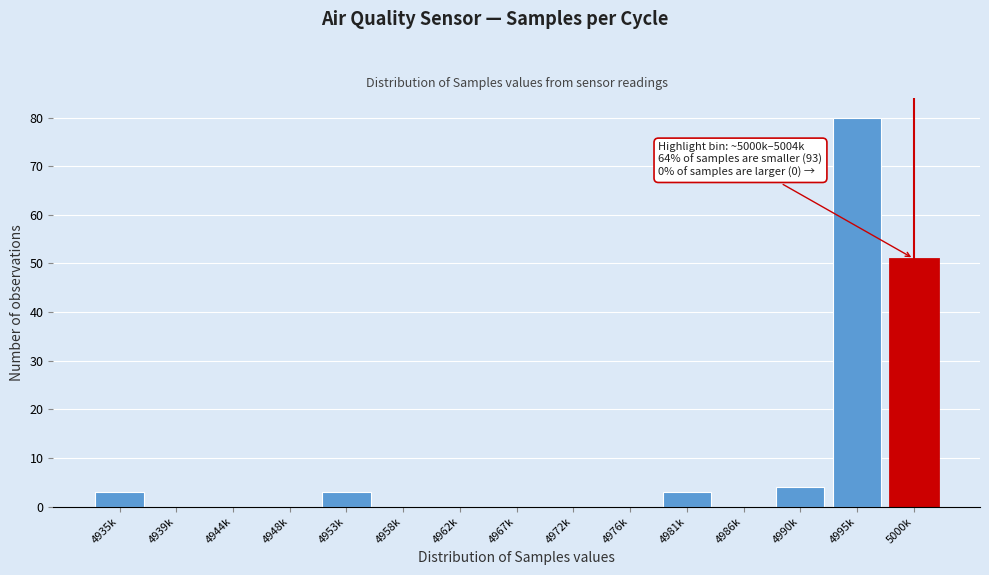

Reading left to right, what are all the values shown in this chart?

4935k=3	4939k=0	4944k=0	4948k=0	4953k=3	4958k=0	4962k=0	4967k=0	4972k=0	4976k=0	4981k=3	4986k=0	4990k=4	4995k=80	5000k=51